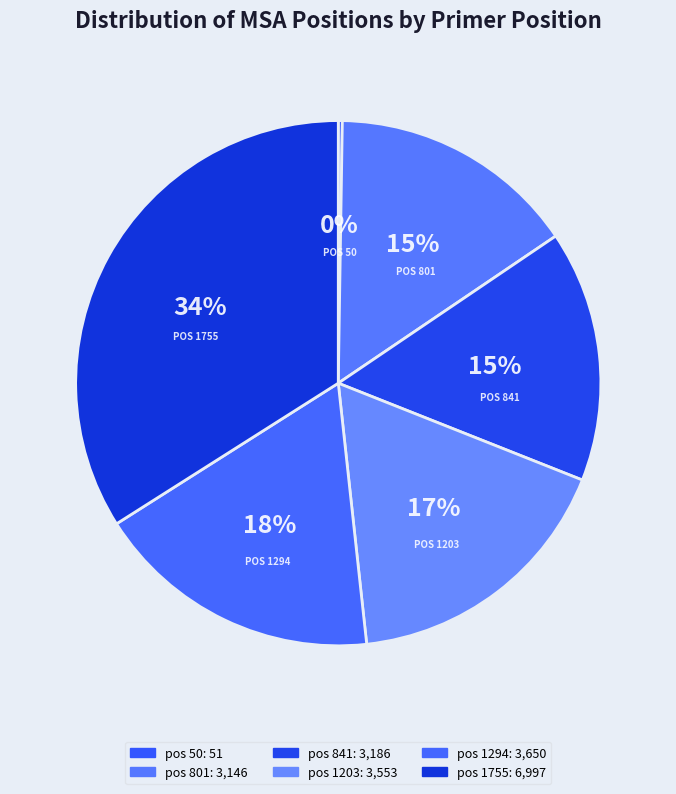

Is pos 1755 the majority of the pie?

No